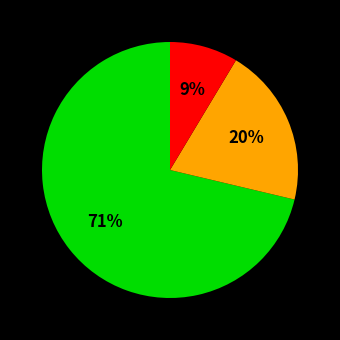

Is there any slice that represents more than half of the pie?

Yes